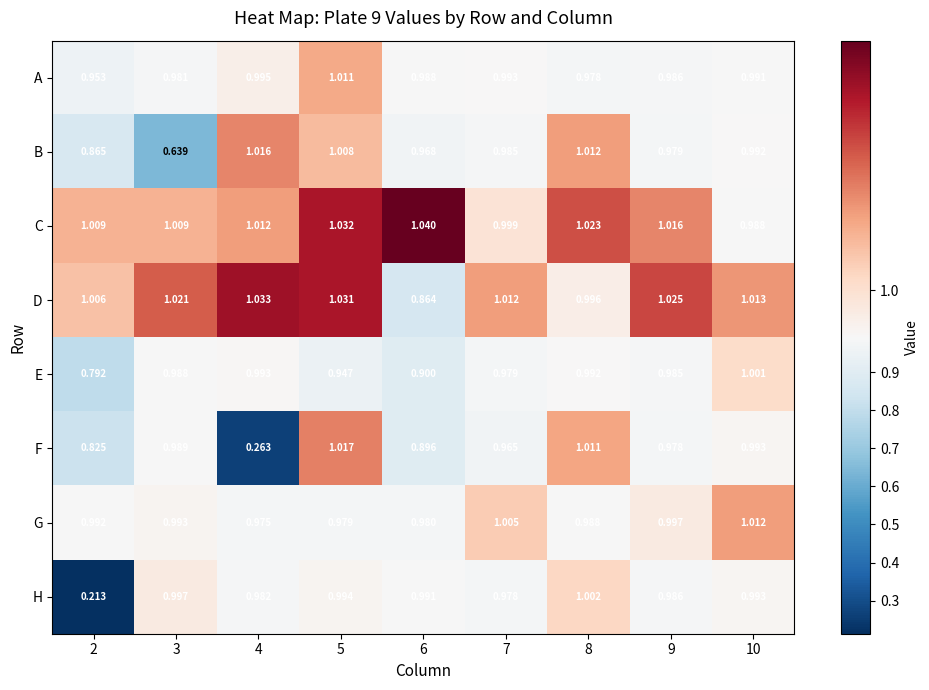

Is the value of E at 4 greater than the value of A at 8?

Yes